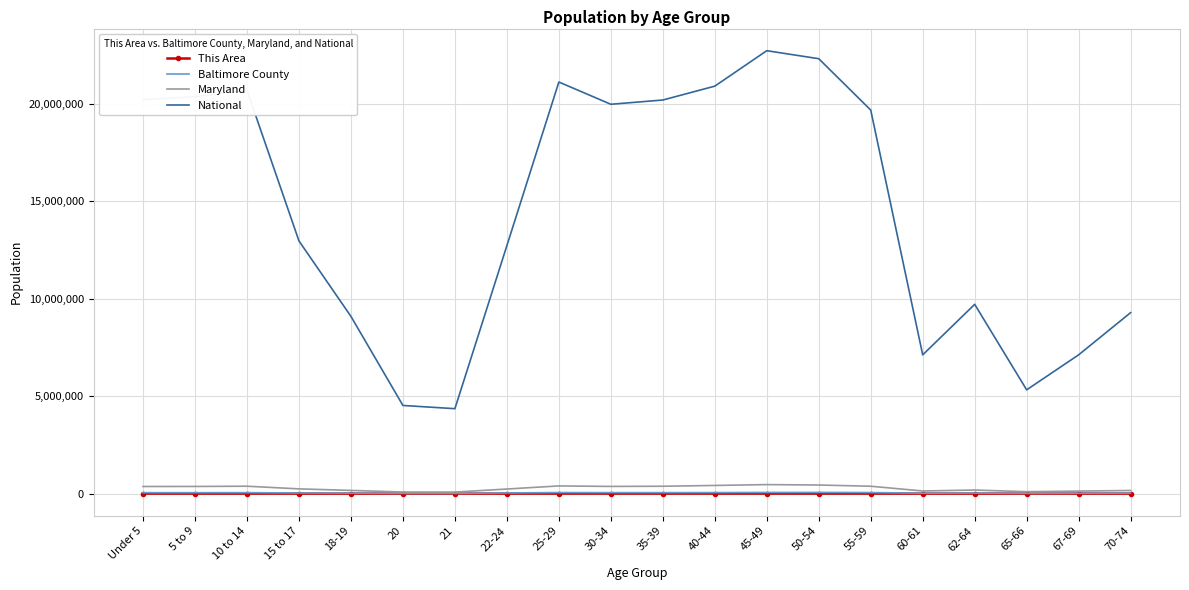

Which series has the largest range (max minus min)?

National